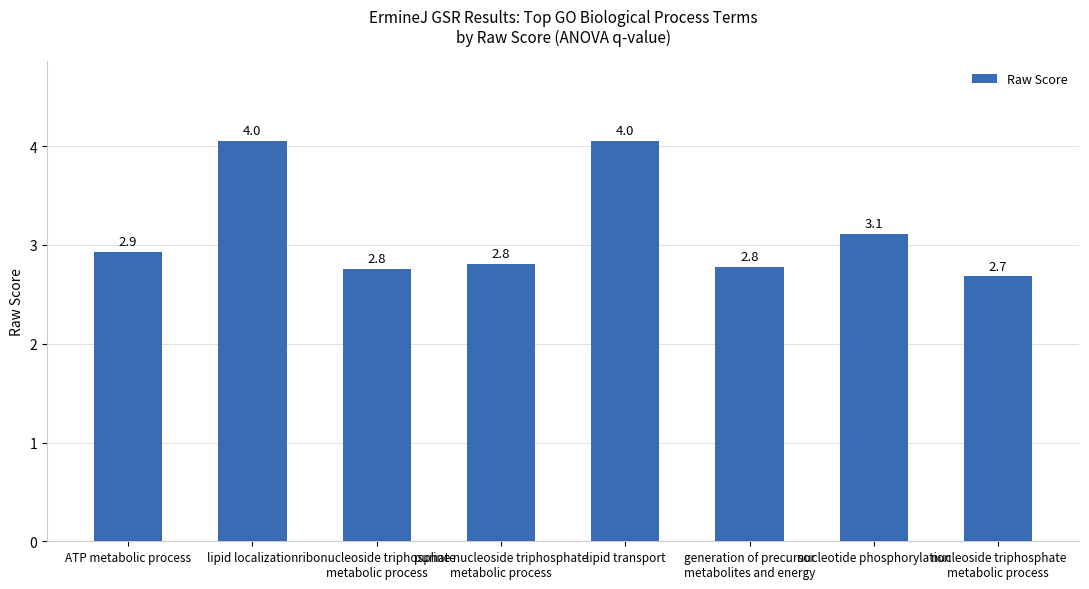

What is the label of the 2nd bar from the right?

nucleotide phosphorylation